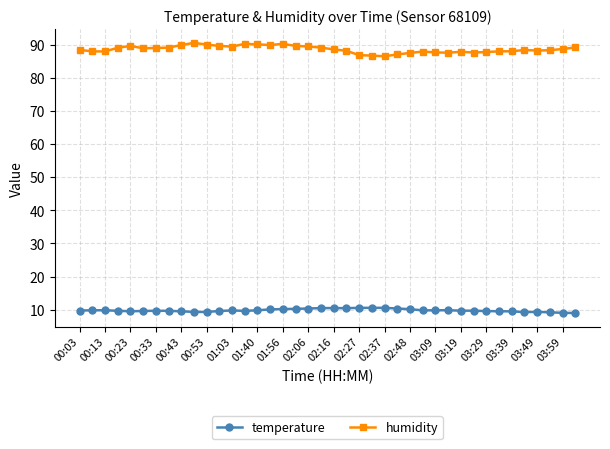

True or false: humidity has more than 0 interior local peaks.

True